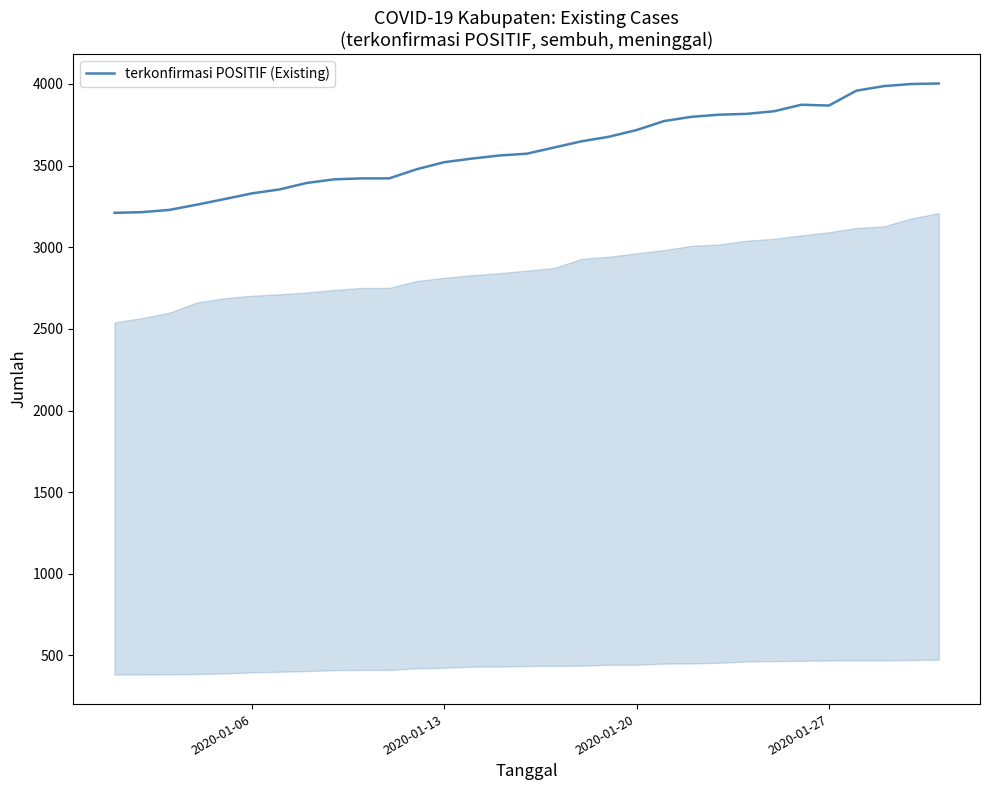

What is the minimum value shown in the chart?

3211